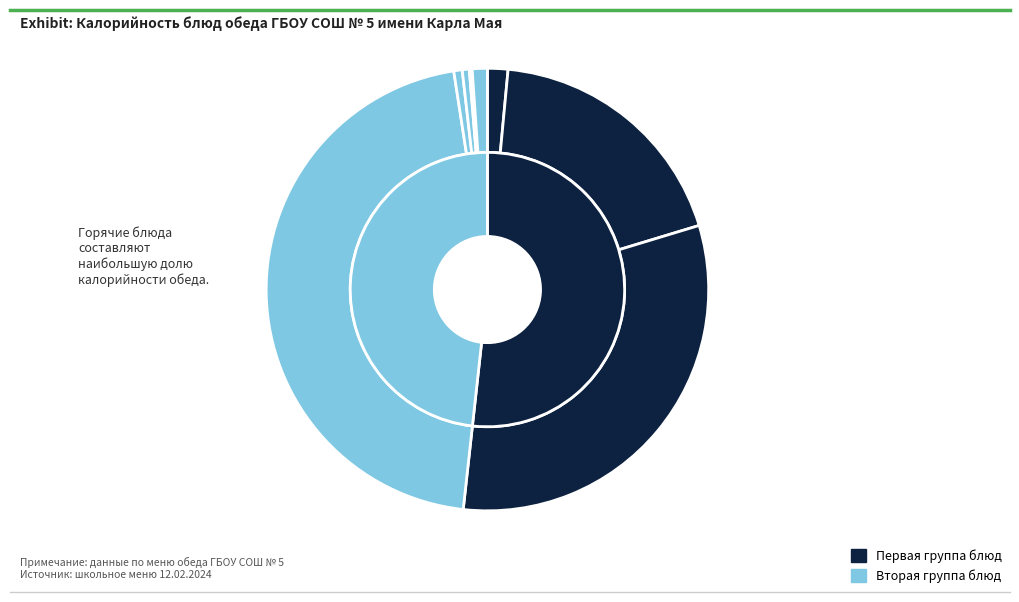

Count the number of slices in the pie.

9